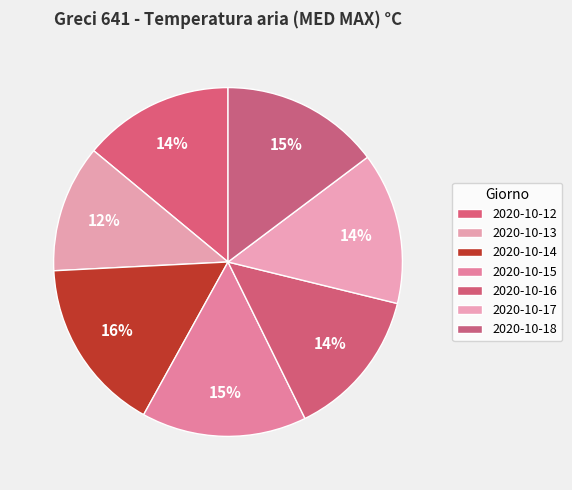

Count the number of slices in the pie.

7